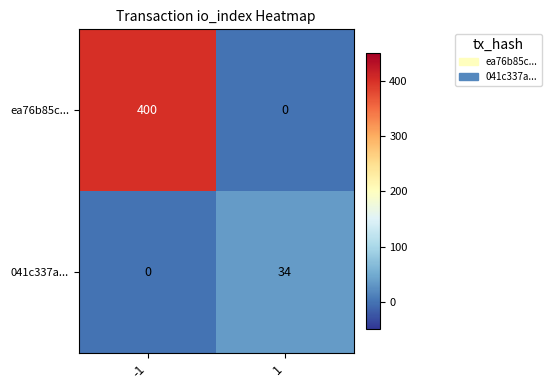

Is the value of ea76b85c... at -1 greater than the value of 041c337a... at -1?

Yes